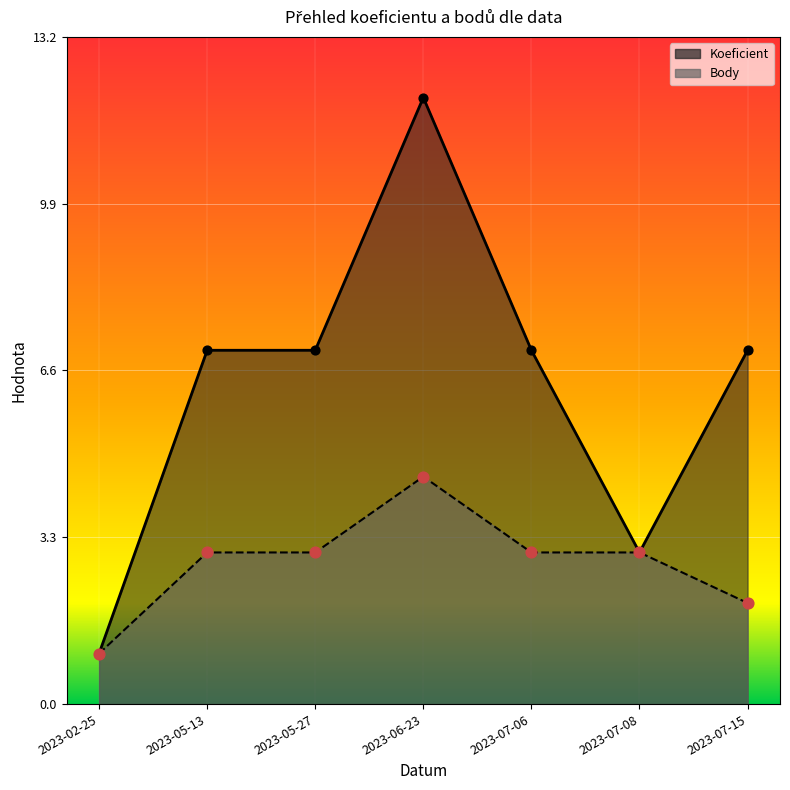

What are all the series names shown in the legend?

Koeficient, Body